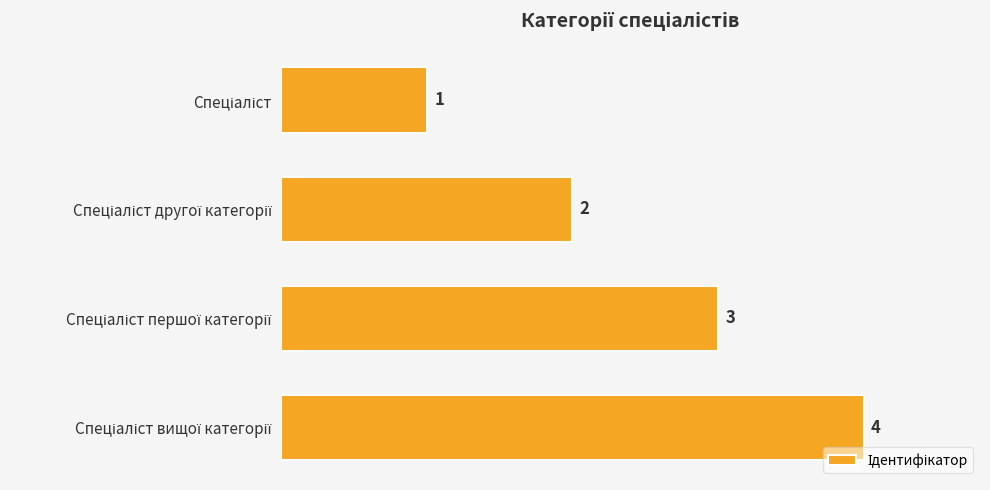

What is the difference between the maximum and minimum values?

3